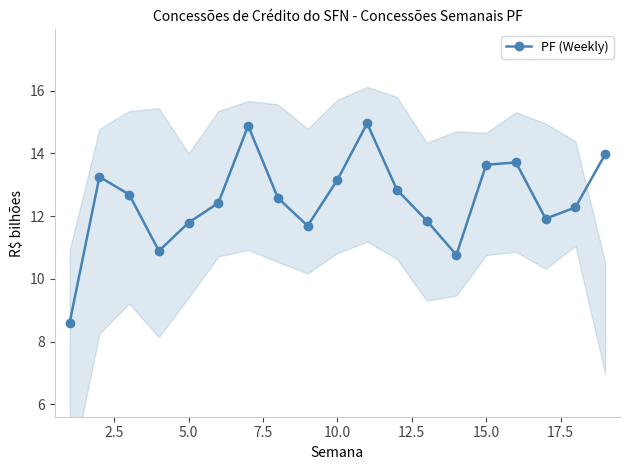

What is the minimum value for PF (Weekly)?

8.6